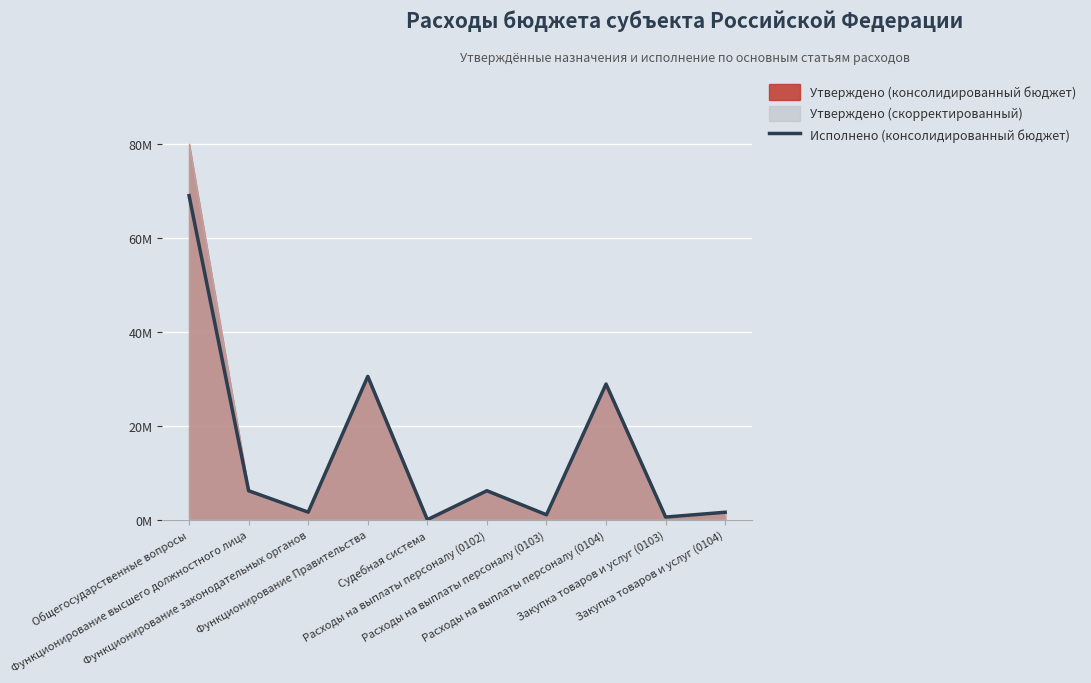

Reading left to right, what are all the values shown in this chart?

Общегосударственные вопросы=68918345.3	Функционирование высшего должностного лица=6157891.0	Функционирование законодательных органов=1607382.5	Функционирование Правительства=30479179.7	Судебная система=1440.0	Расходы на выплаты персоналу (0102)=6157891.0	Расходы на выплаты персоналу (0103)=1047362.5	Расходы на выплаты персоналу (0104)=28844161.0	Закупка товаров и услуг (0103)=560020.0	Закупка товаров и услуг (0104)=1582776.6